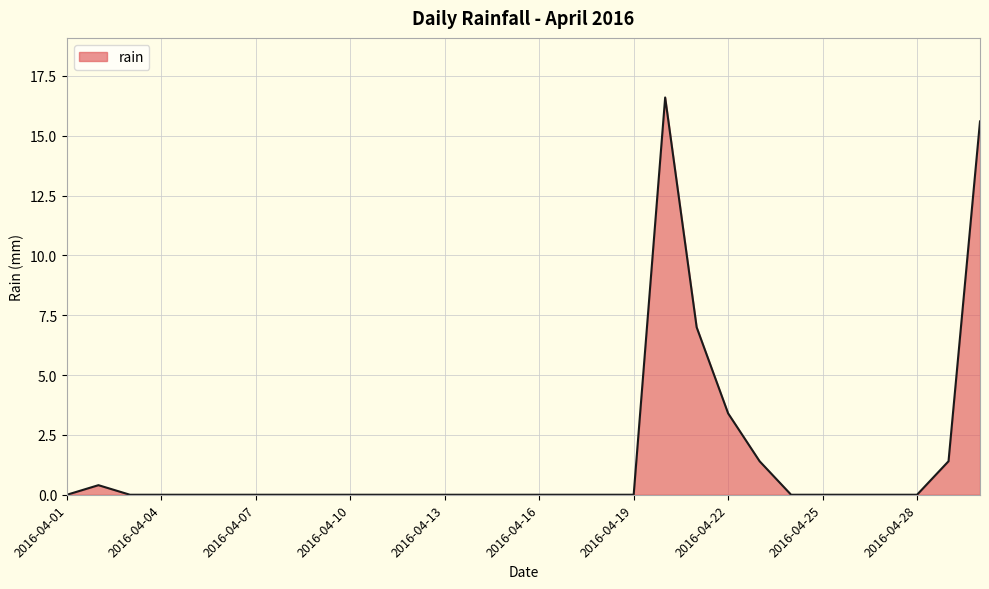

What is the greatest value displayed?

16.6